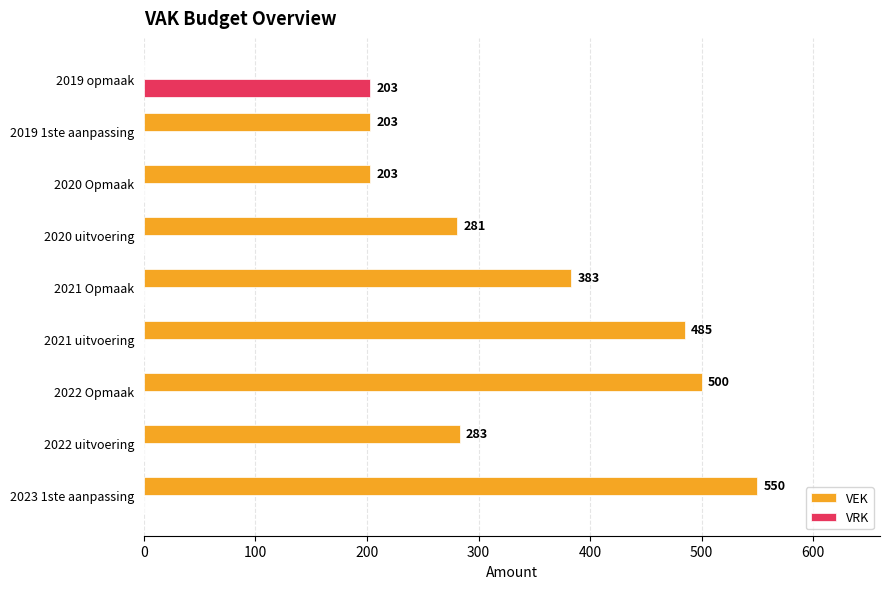

How many data points in VRK are above 0?

1